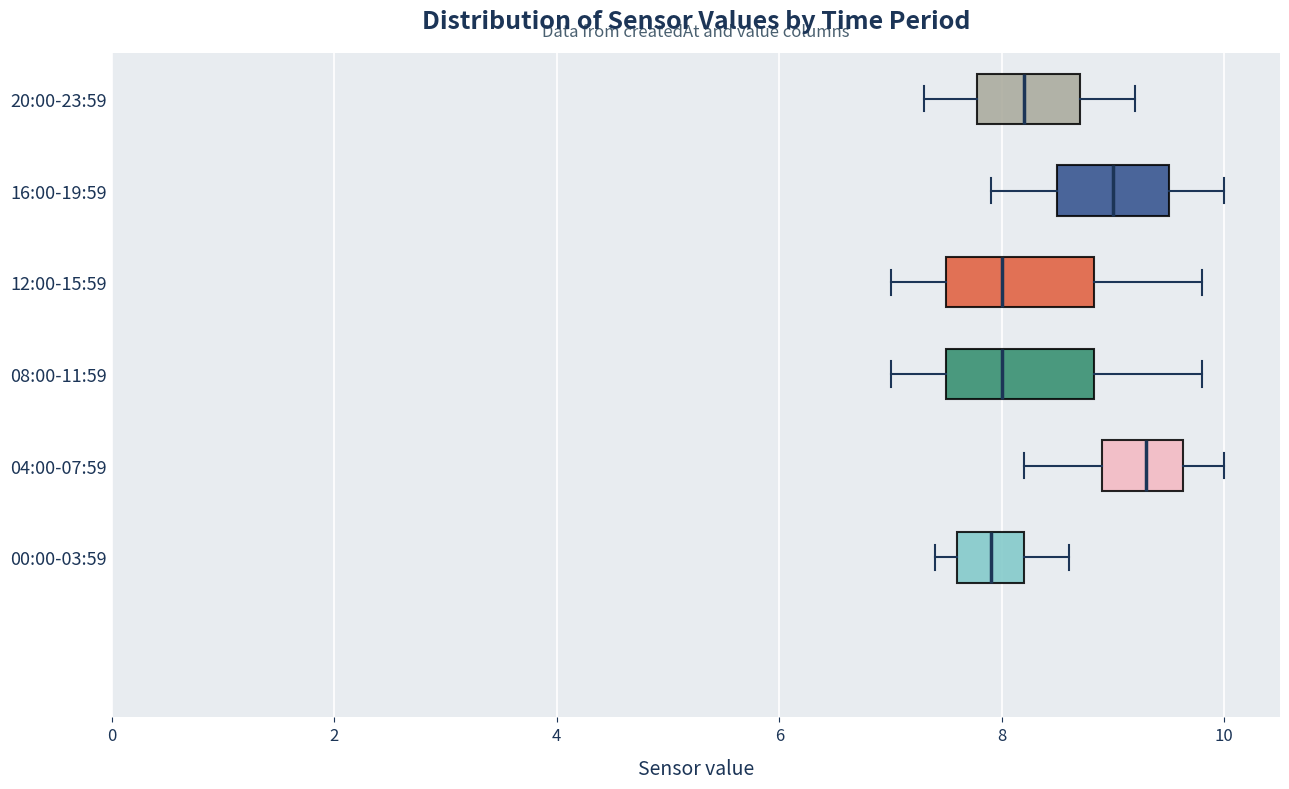

Where is the left edge of the box for 00:00-03:59 on the x-axis? The values are not printed on the chart, so give them approximately, as read against the axis.

7.6